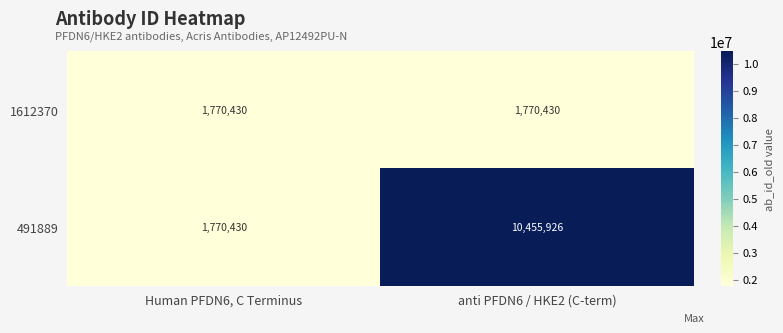

Which series has the widest spread of values?

491889